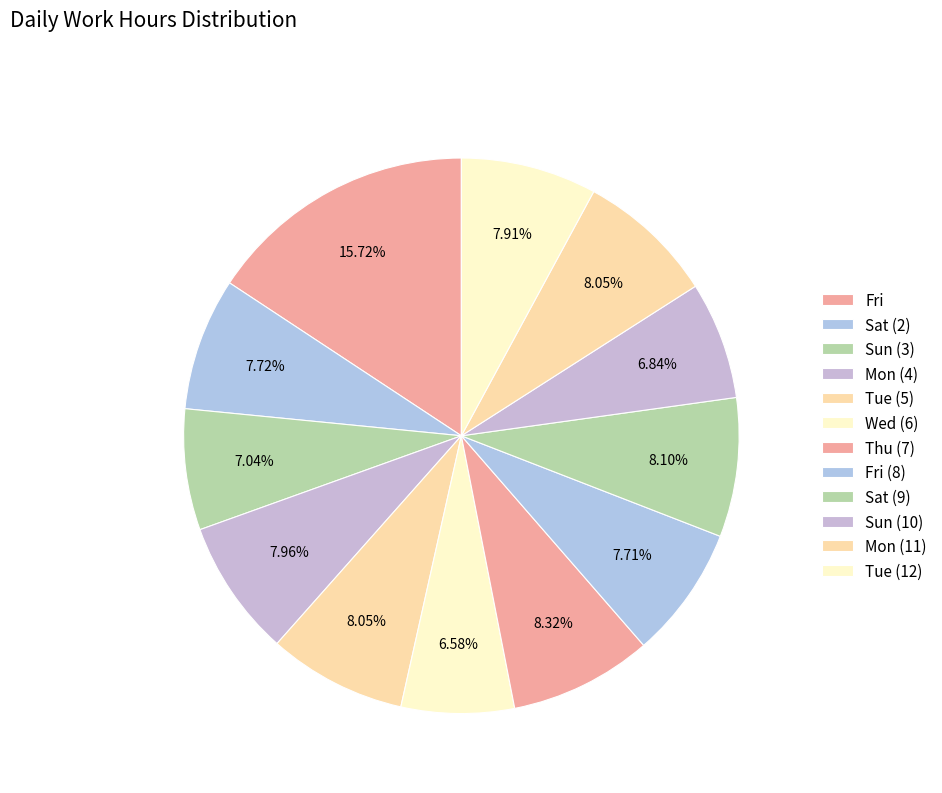

Is it true that Sun (3) is 1% of the pie?

False